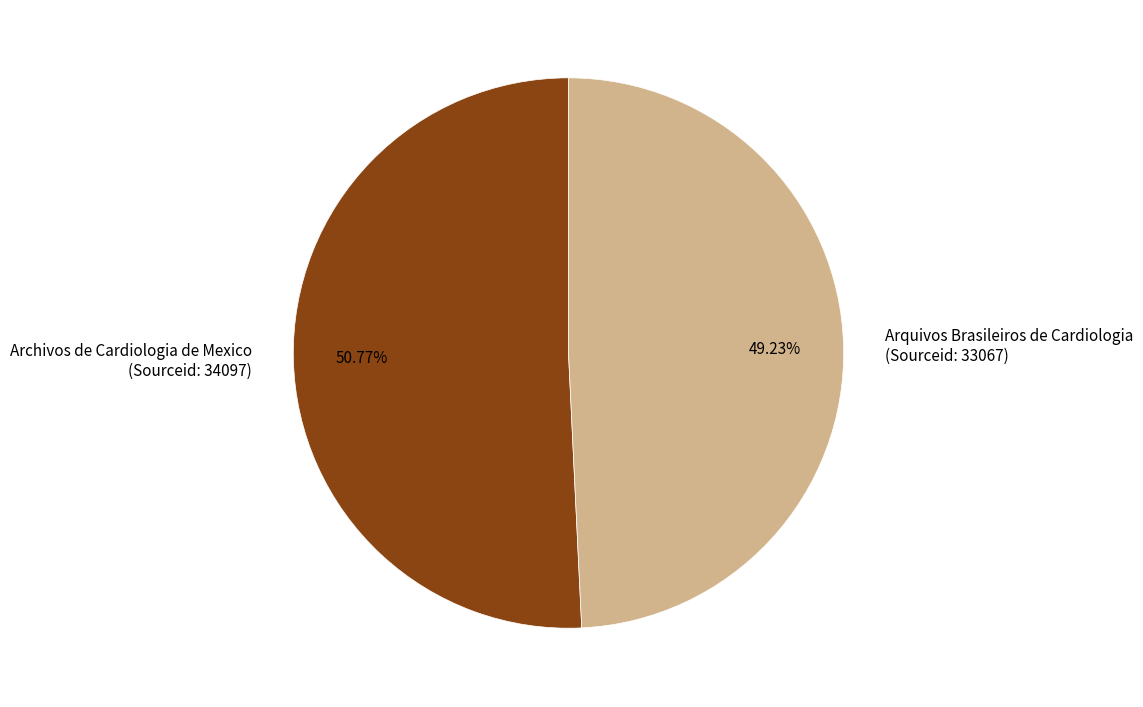

To the nearest percent, what is the average slice percentage?

50%